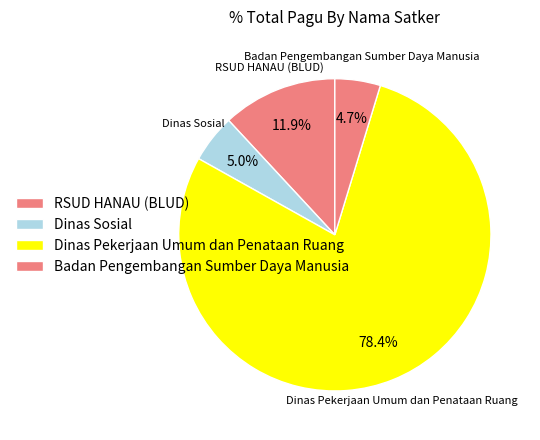

How many slices are in this pie chart?

4